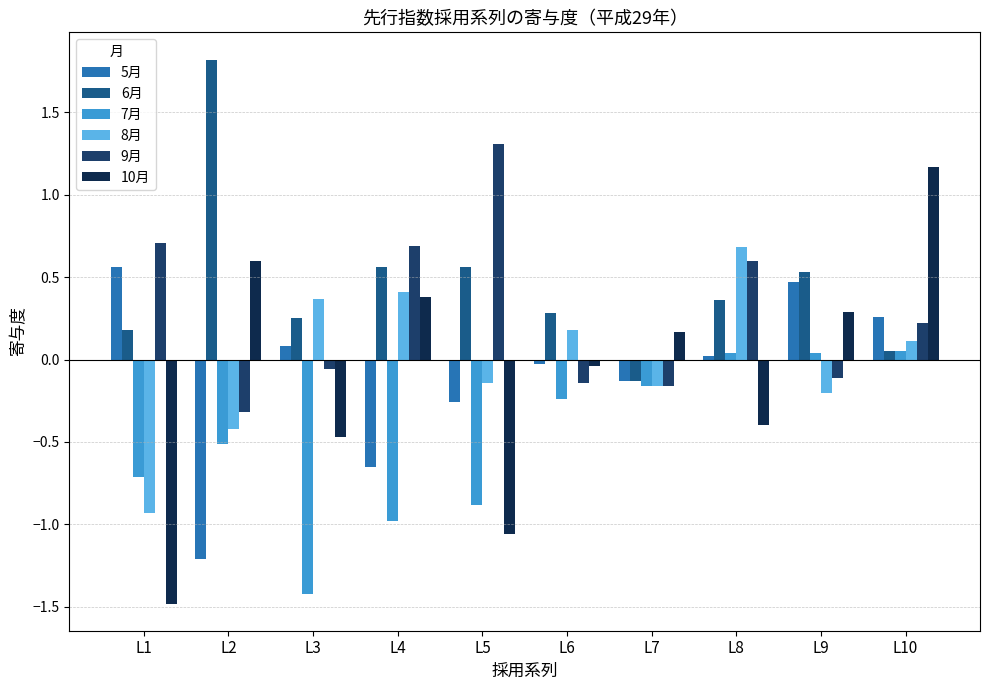

True or false: 5月 has a value of -0.0 at L6.

False